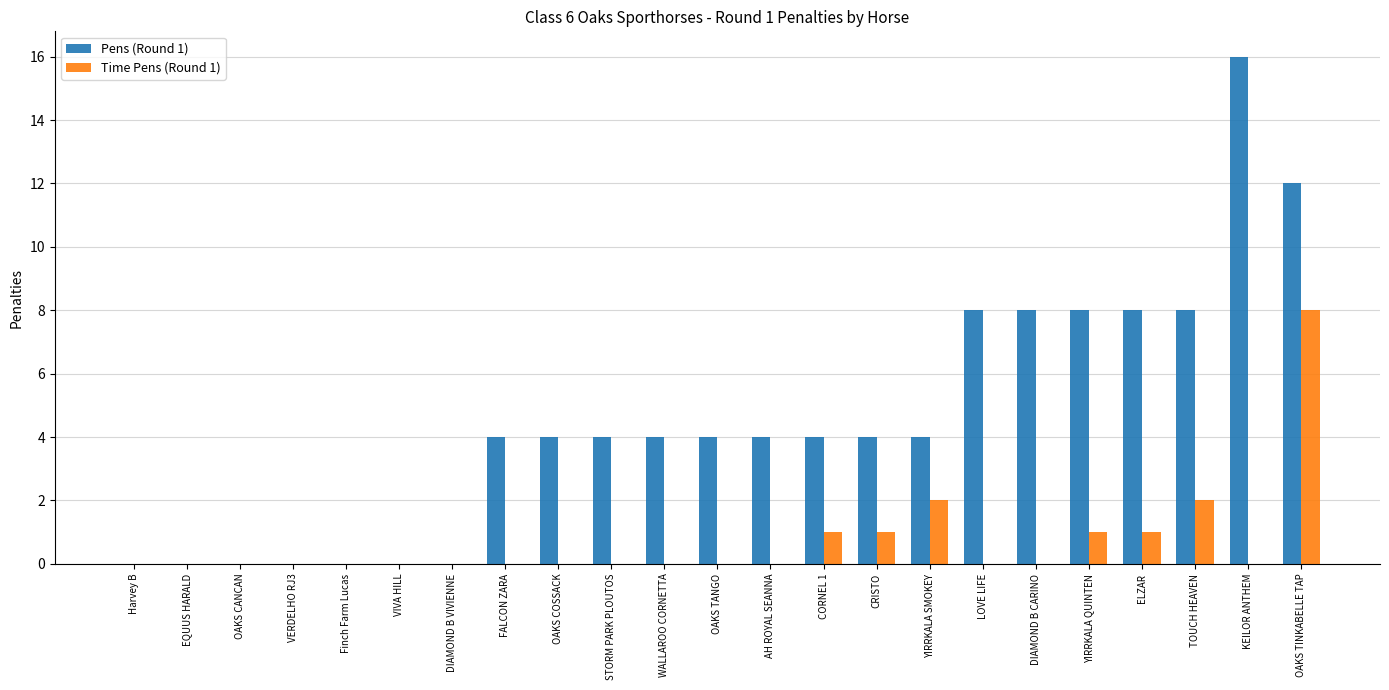

The Time Pens (Round 1) series shows 0 at Finch Farm Lucas. True or false?

True